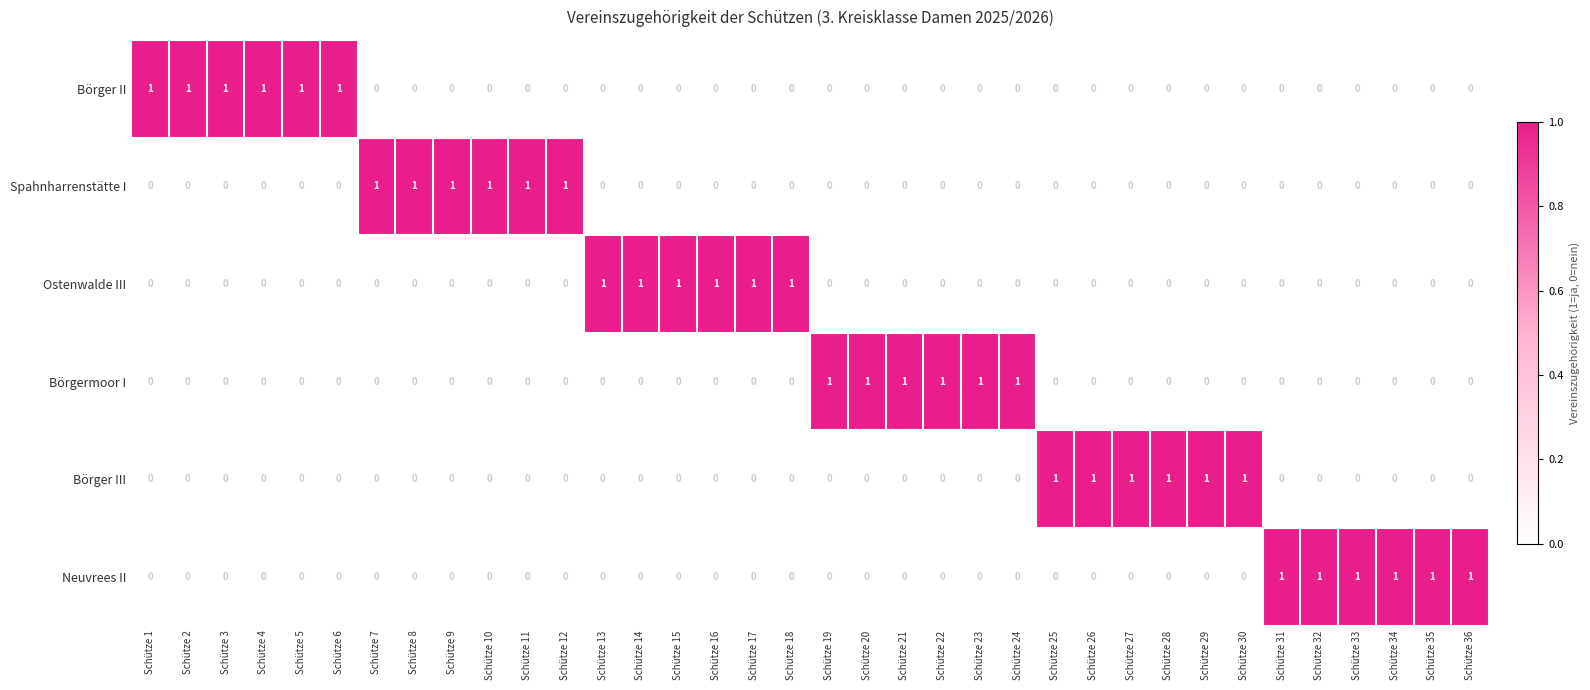

At how many categories does at least one series exceed 0?

36